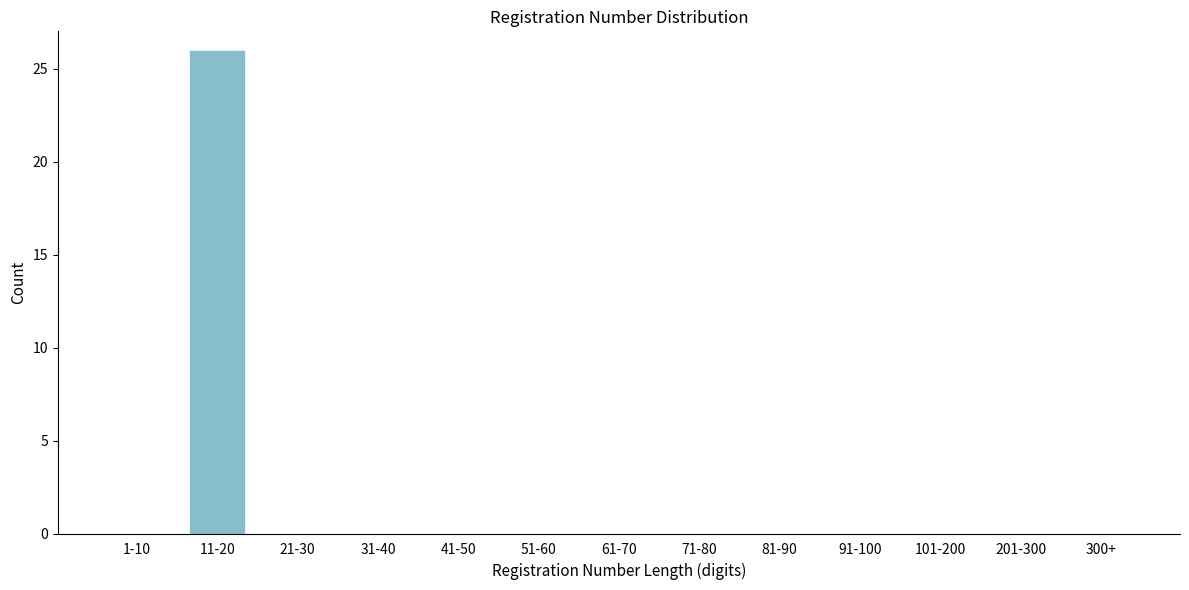

Reading right to left, list all the values displayed in this chart.

300+=0	201-300=0	101-200=0	91-100=0	81-90=0	71-80=0	61-70=0	51-60=0	41-50=0	31-40=0	21-30=0	11-20=26	1-10=0